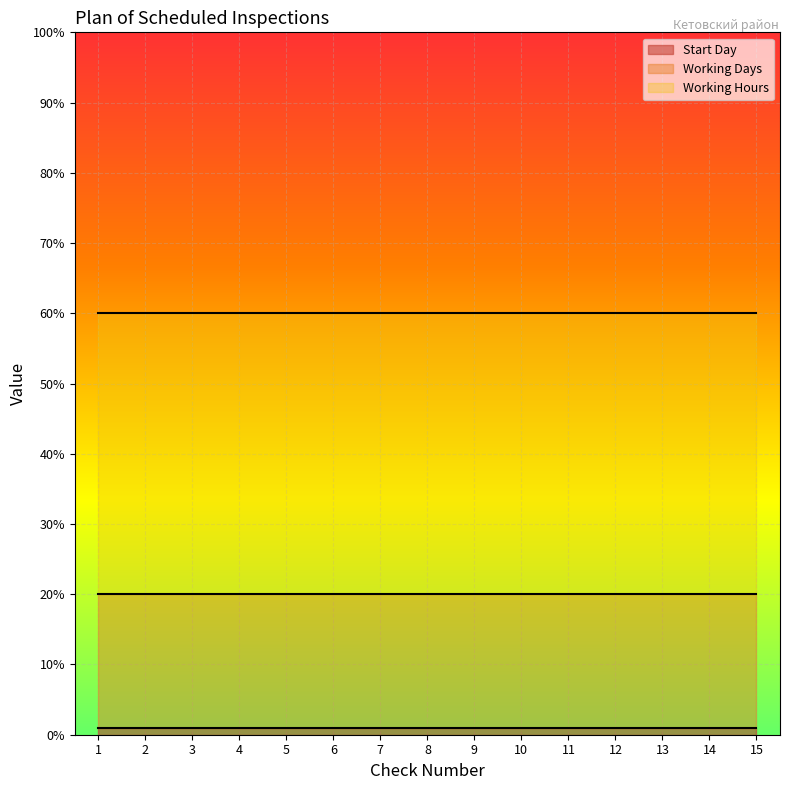

True or false: Working Hours and Start Day cross at least once.

False